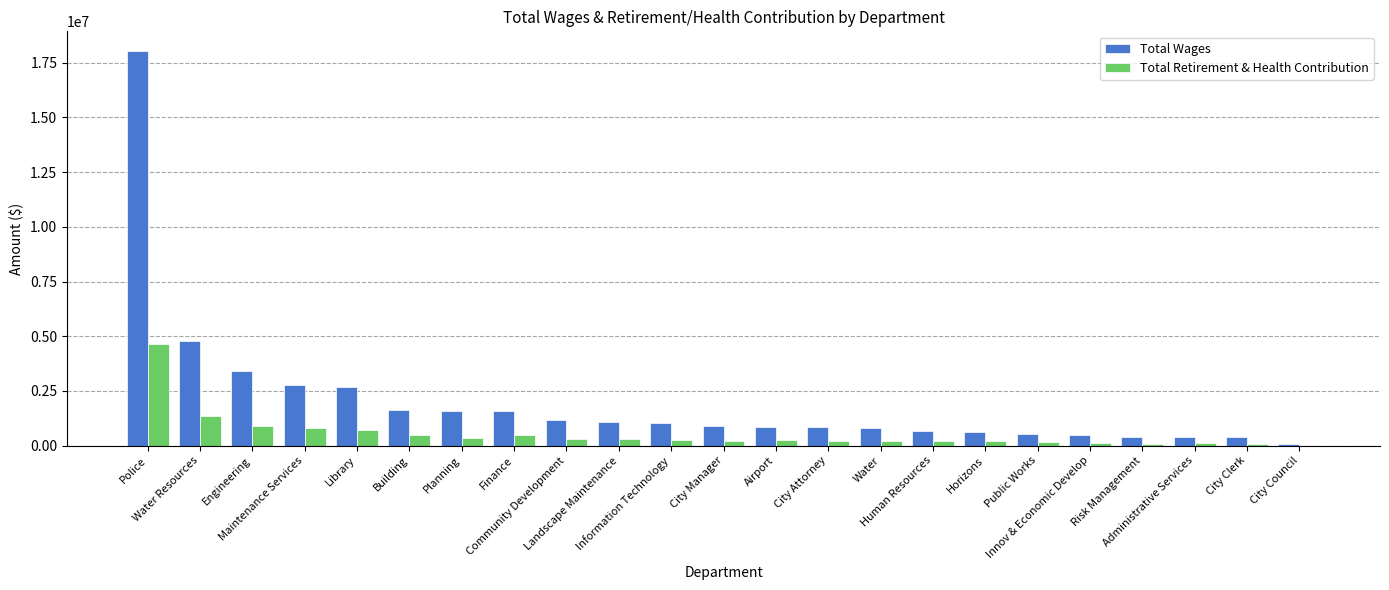

What is the highest value of the Total Wages series?

18031299